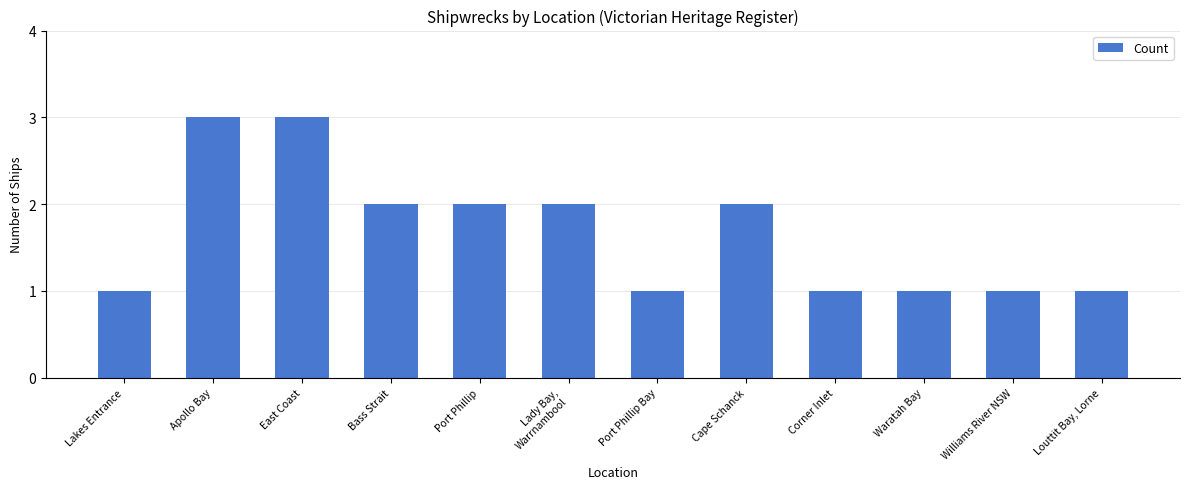

Does the chart contain any negative values?

No